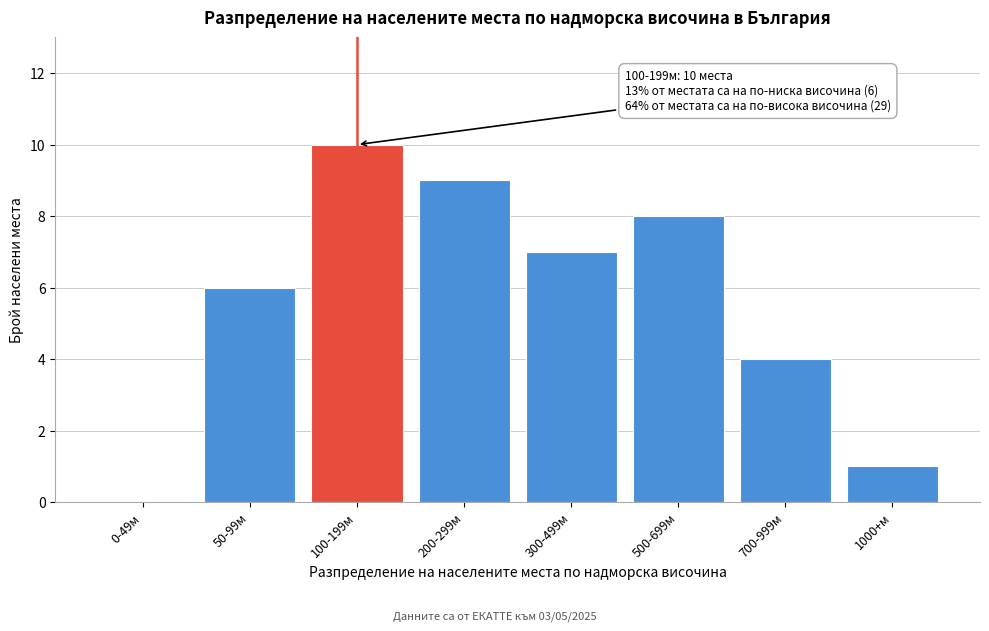

Reading left to right, list all the values displayed in this chart.

0-49м=0	50-99м=6	100-199м=10	200-299м=9	300-499м=7	500-699м=8	700-999м=4	1000+м=1